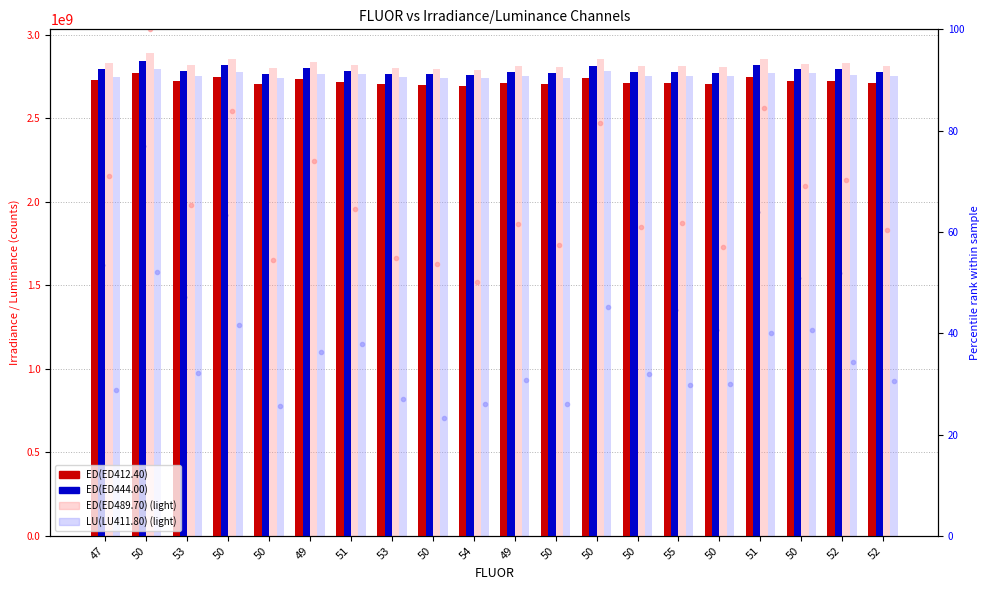

Reading left to right, list all the values displayed in this chart.

ED(ED412.40): 2729549366	2771787437	2721739584	2749074230	2705010331	2733172946	2719041563	2701807579	2700479387	2692410998	2709869339	2704062107	2739919725	2710987291	2712639369	2704904768	2744965897	2721989010	2724136850	2710180288
ED(ED444.00): 2796572736	2842477312	2784308251	2815887360	2764112164	2798426249	2781398774	2765017435	2762870034	2758574116	2778190518	2772064164	2811274944	2778735652	2779185344	2771597046	2817135378	2791653741	2793672859	2776410669
ED(ED489.70): 2830779227	2887403702	2819676379	2856043318	2798496594	2836902701	2818324379	2799280000	2796867373	2790214217	2812576978	2804332745	2851243053	2811414473	2812852169	2803587574	2857149997	2827051593	2829273371	2810024448
LU(LU411.80): 2748440941	2794059309	2755019382	2773414125	2742436809	2763283382	2766323282	2745233078	2737642258	2743150528	2752503122	2742994889	2780483986	2754575762	2750505600	2750777472	2770500169	2771724077	2759456054	2752187309